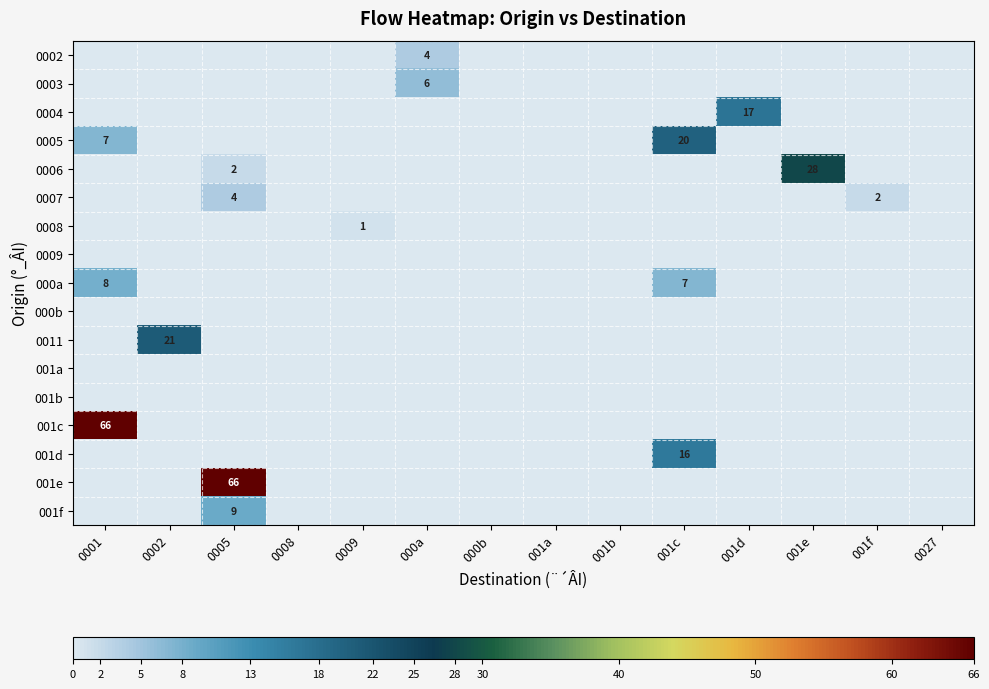

At which label is row_6 closest to 0?

0001